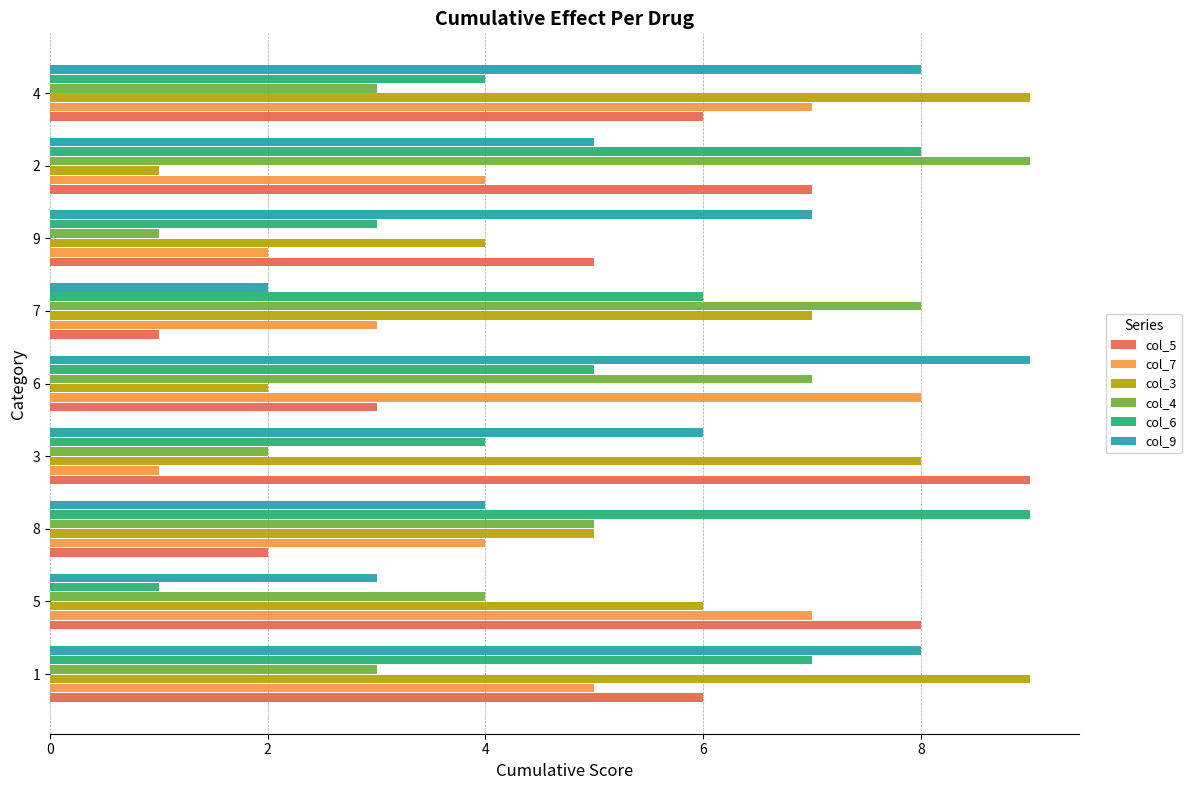

The value of col_6 at 7 is 8. True or false?

False